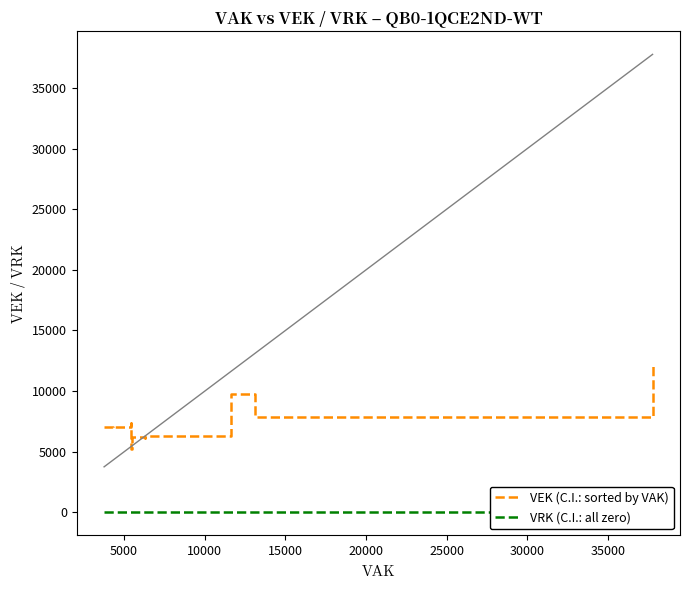

What is the value of the VEK (C.I.: sorted by VAK) point at the 6th from the left?

6983